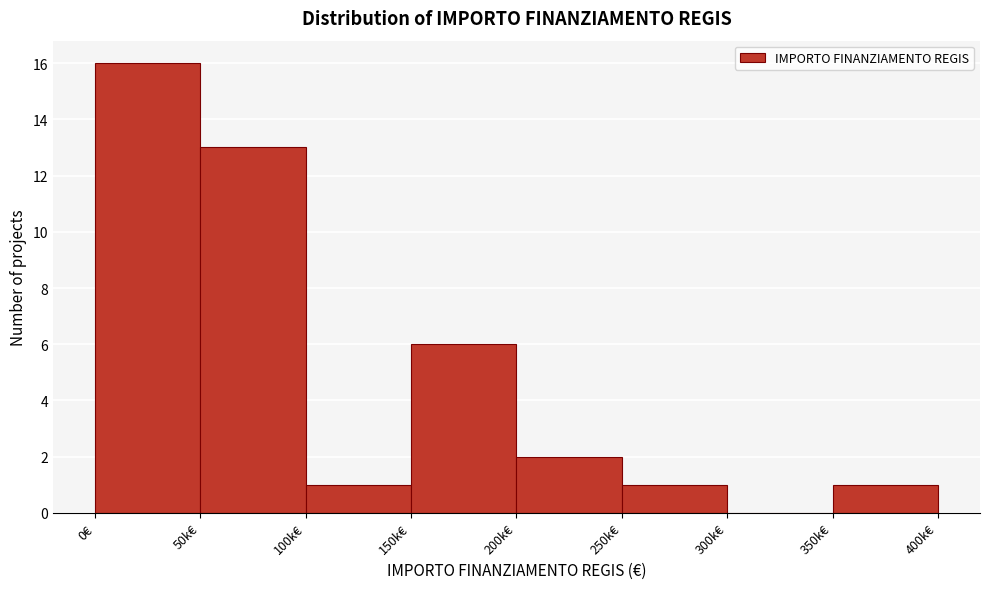

Reading left to right, extract all data points from this chart.

0€=16	50k€=13	100k€=1	150k€=6	200k€=2	250k€=1	300k€=0	350k€=1